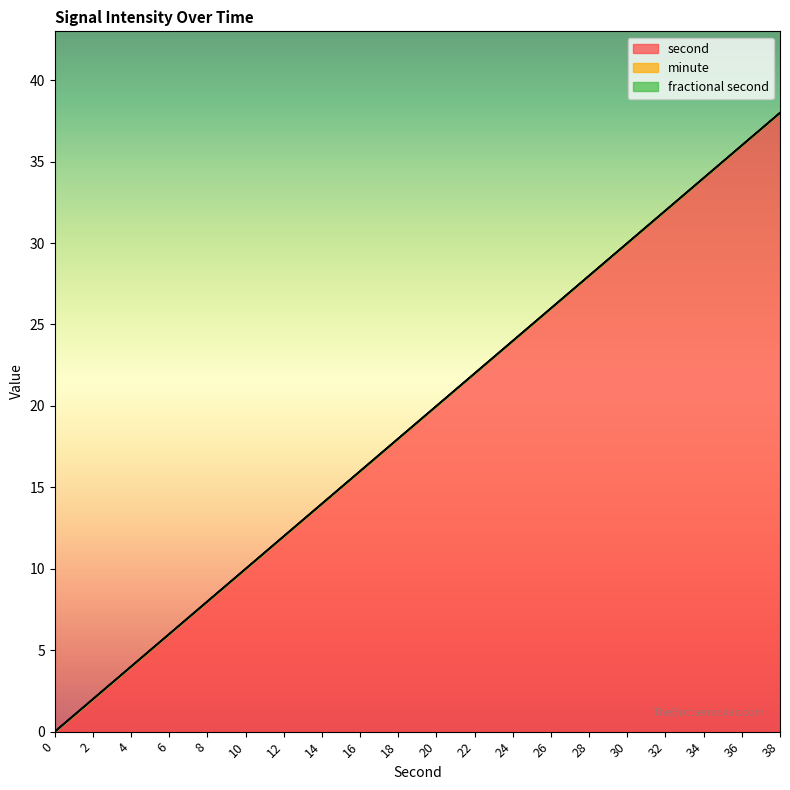

Reading right to left, transcribe all the data shown in this chart.

second: 38	36	34	32	30	28	26	24	22	20	18	16	14	12	10	8	6	4	2	0
minute: 0	0	0	0	0	0	0	0	0	0	0	0	0	0	0	0	0	0	0	0
fractional second: 0	0	0	0	0	0	0	0	0	0	0	0	0	0	0	0	0	0	0	0